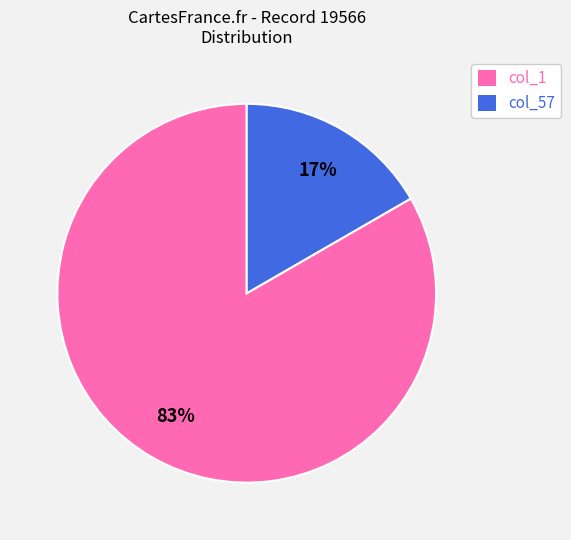

To the nearest percent, what is the average slice percentage?

50%